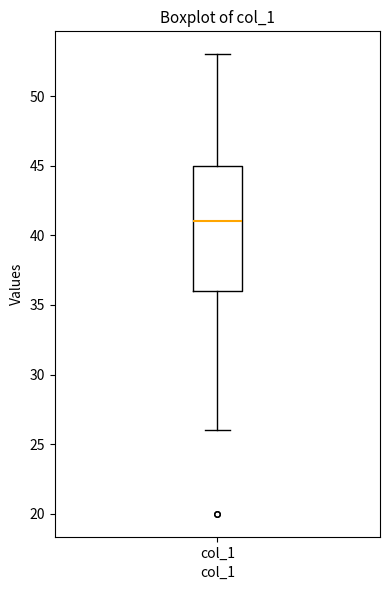

Transcribe this box plot: give where the median line is, the range the box spans, and where the two whiskers end, as read against the y-axis. The values are not printed on the chart, so give them approximately, as read against the axis.

median 41, box 36 to 45, whiskers 26 to 53